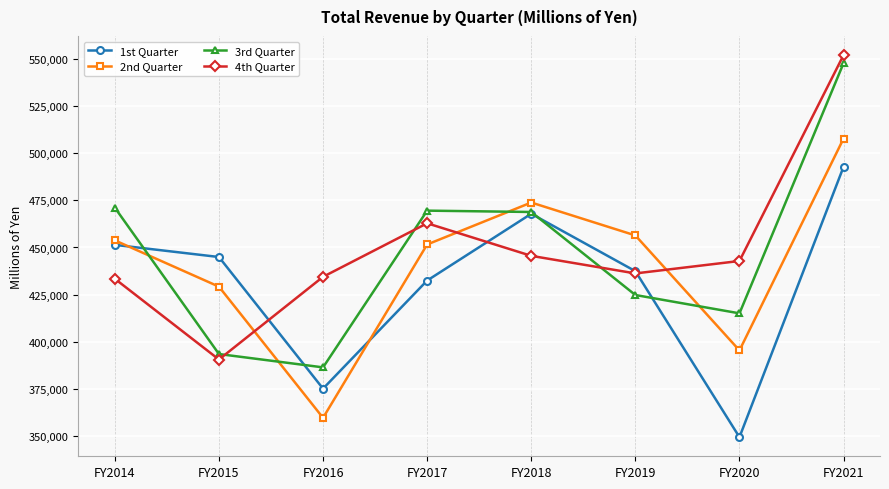

In 4th Quarter, how many points are higher than both neighbors (excluding endpoints)?

1